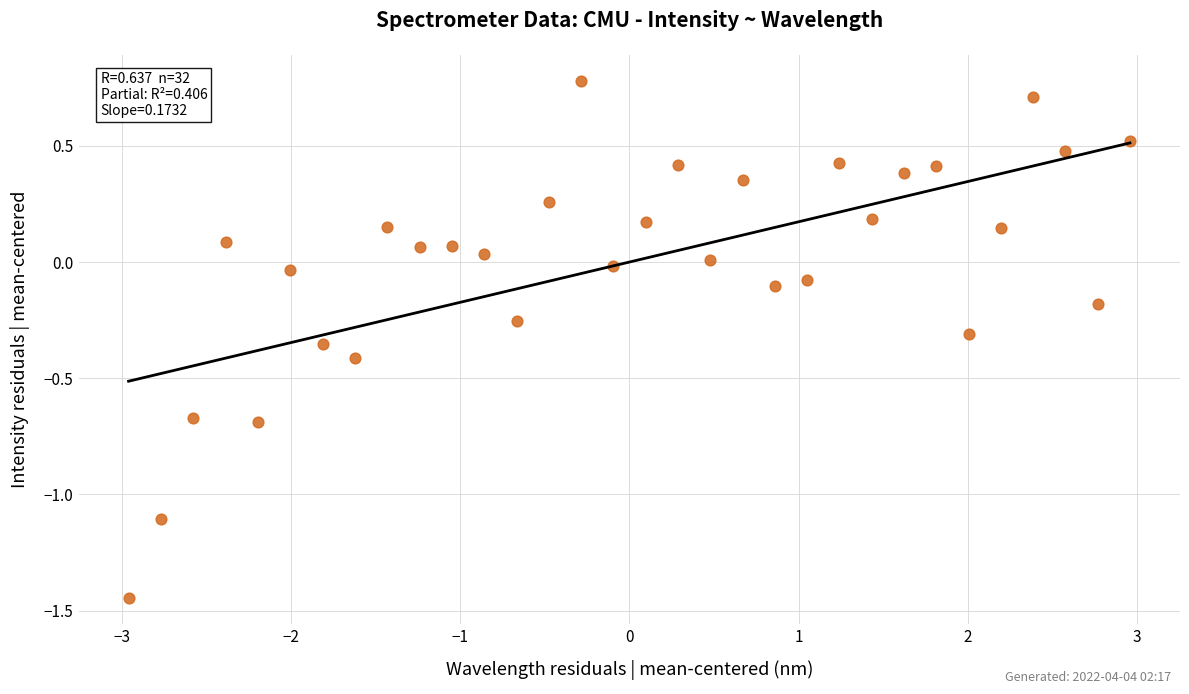

What is the range of X values (max minus min)?

5.9